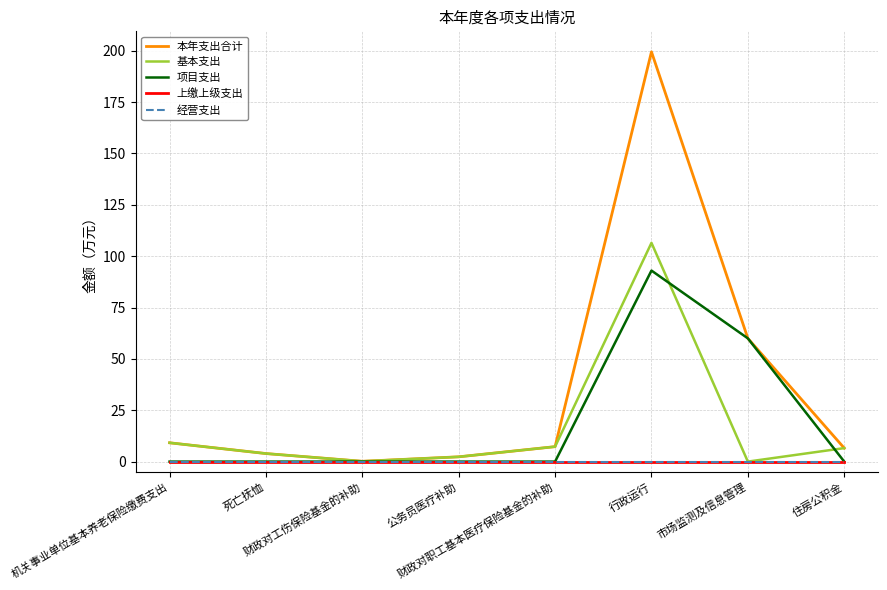

What is the average value of the 基本支出 series?

17.0